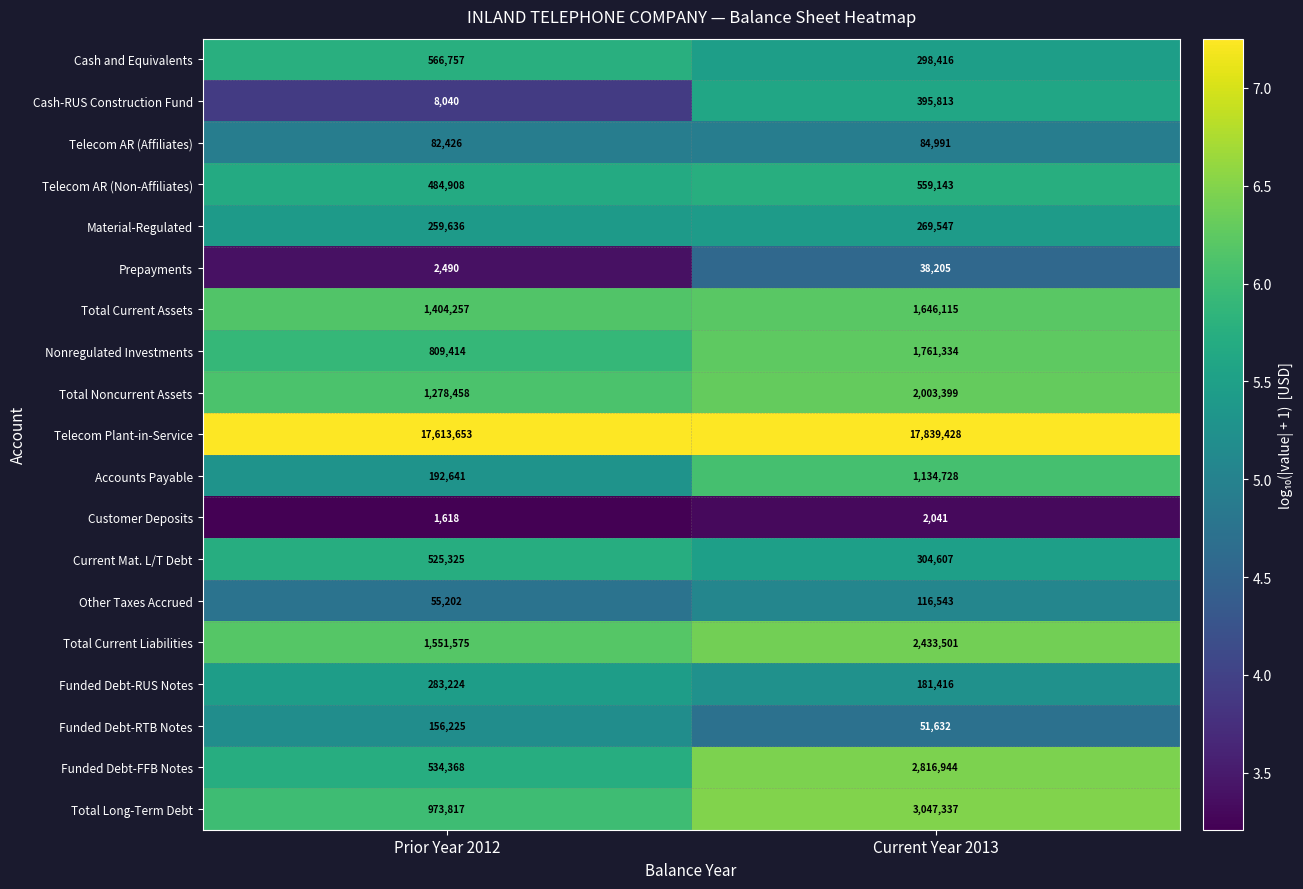

What is the total value across all series at Prior Year 2012?

26784034